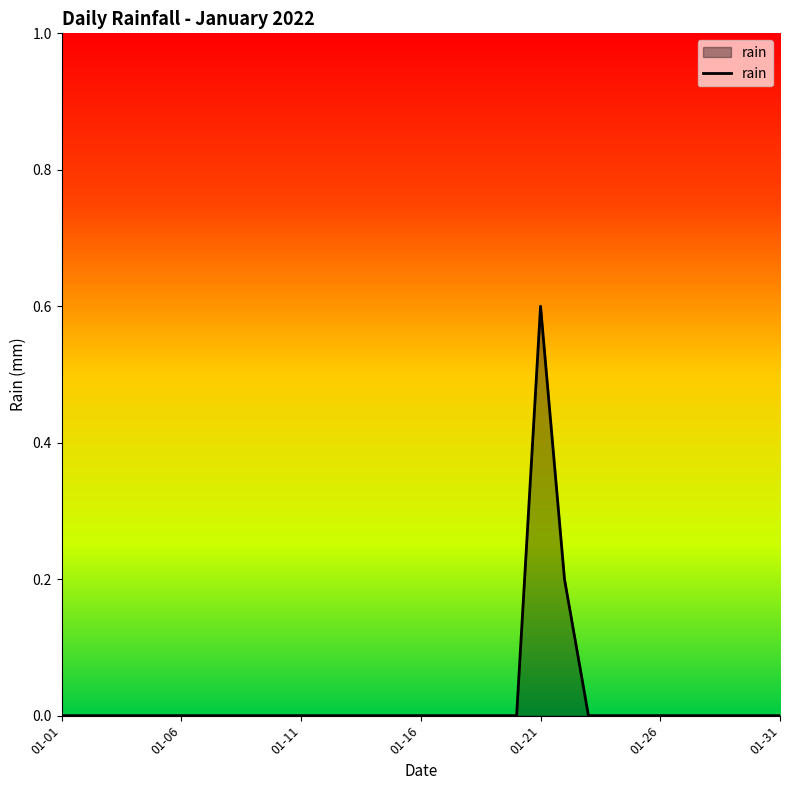

What is the greatest value displayed?

0.6